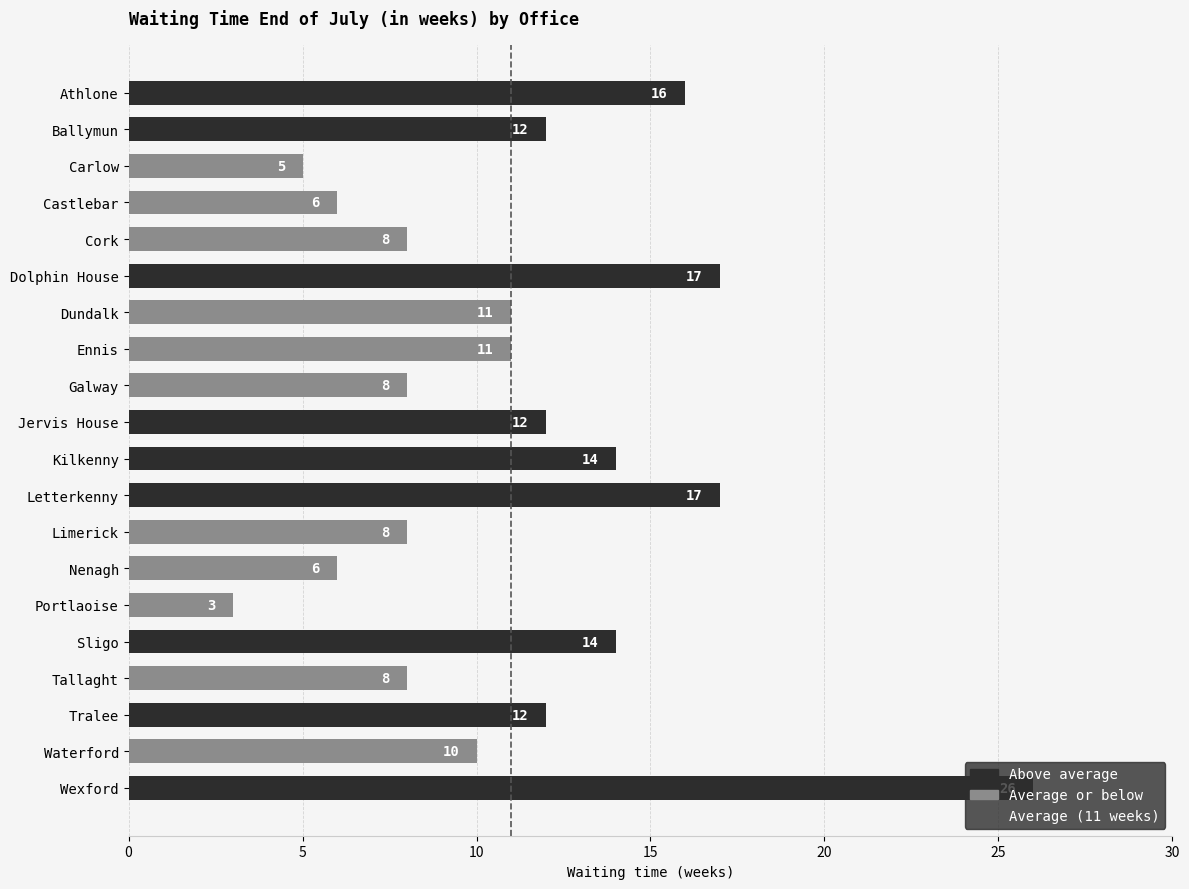

Read the value at Wexford, to the nearest 5.

25